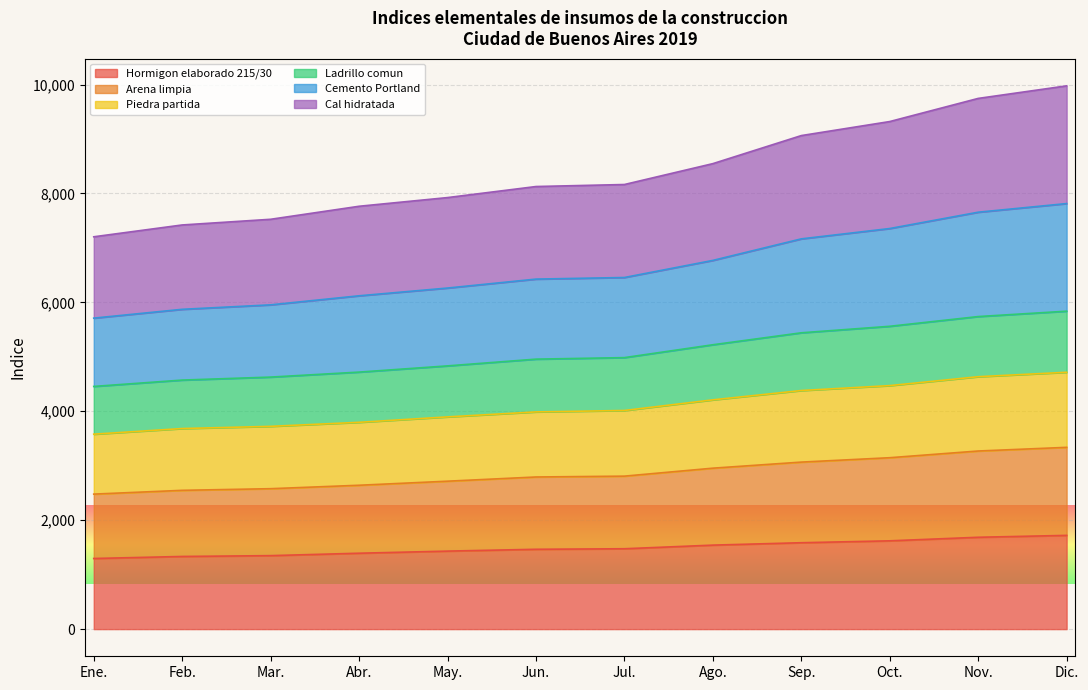

What is the highest value of the Hormigon elaborado 215/30 series?

1721.4